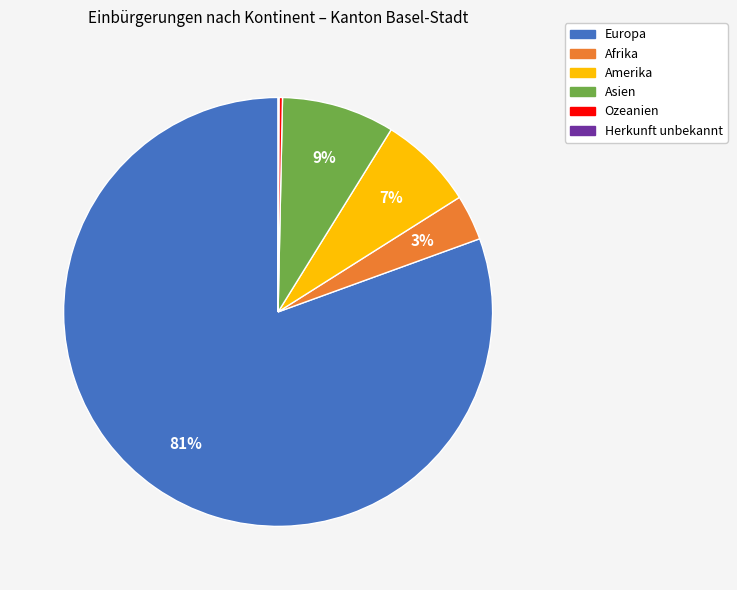

To the nearest percent, what portion does Asien represent?

9%